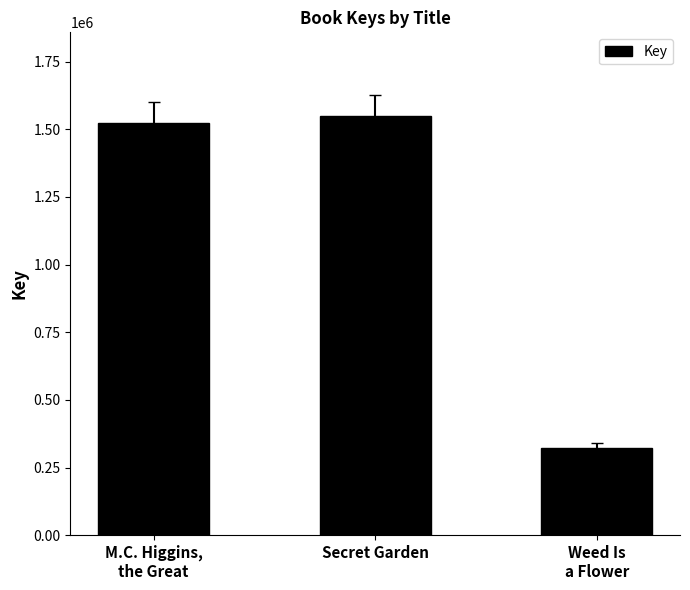

What value does the data have at Weed Is
a Flower, to the nearest 50?

323950